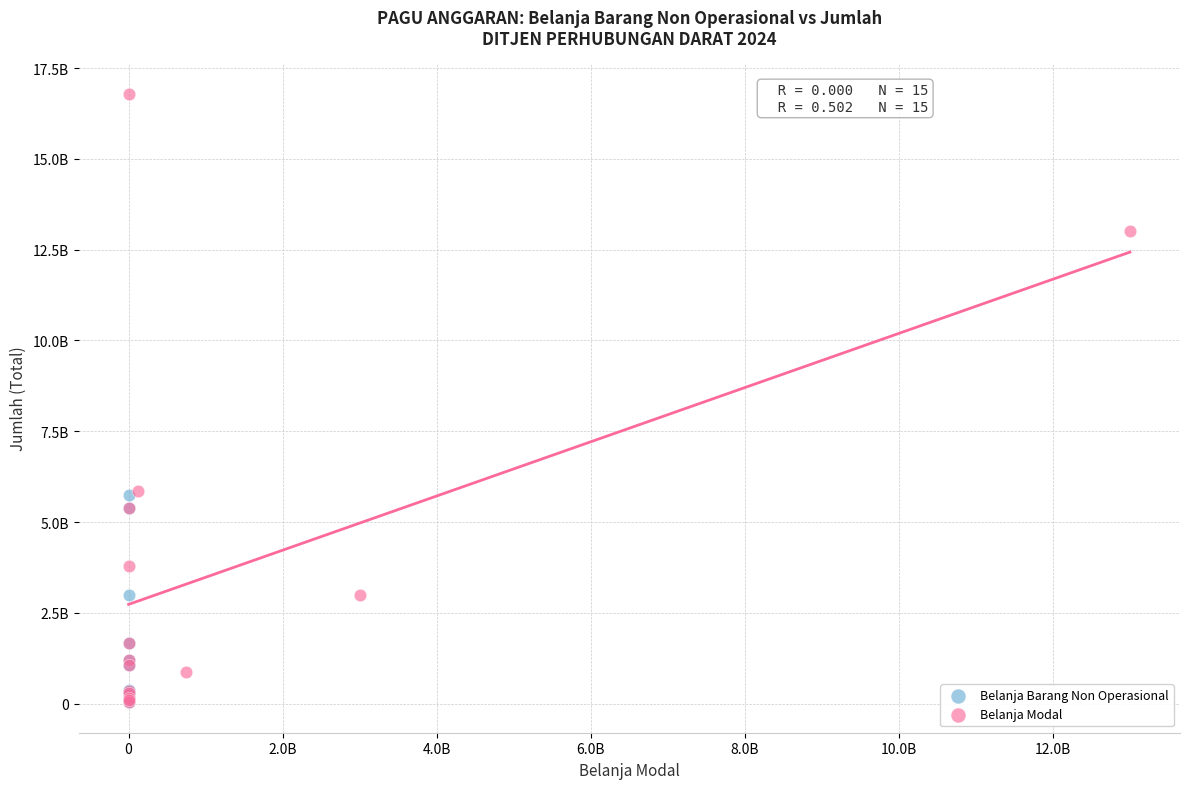

What are all the series names shown in the legend?

Belanja Barang Non Operasional, Belanja Modal